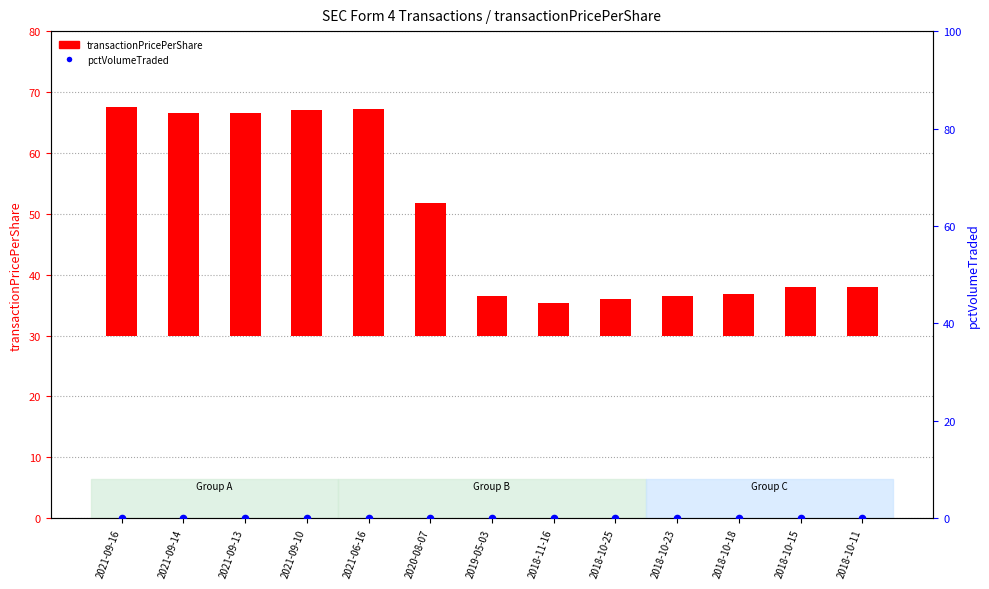

Which series has the widest spread of Y values?

transactionPricePerShare